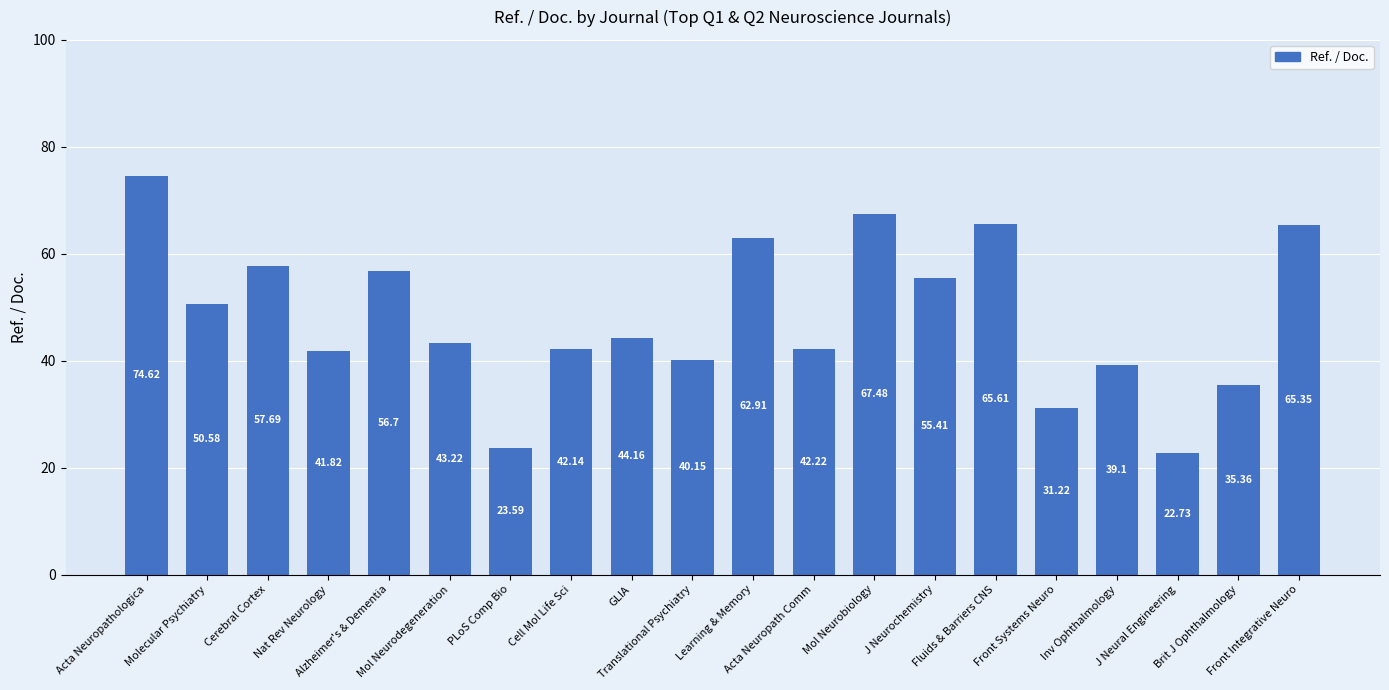

Approximately how many times larger is the value at Molecular Psychiatry compared to Alzheimer's & Dementia?

0.9